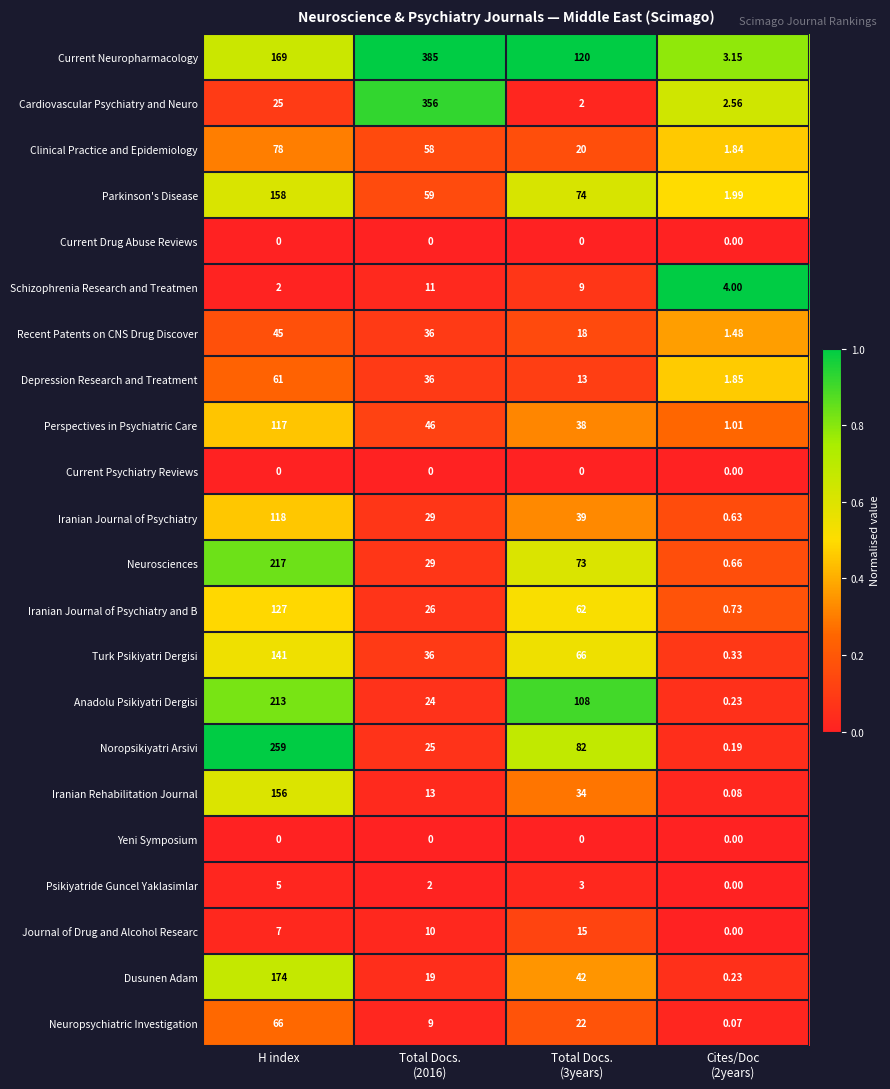

Where does the Depression Research and Treatment series first go above 36?

H index